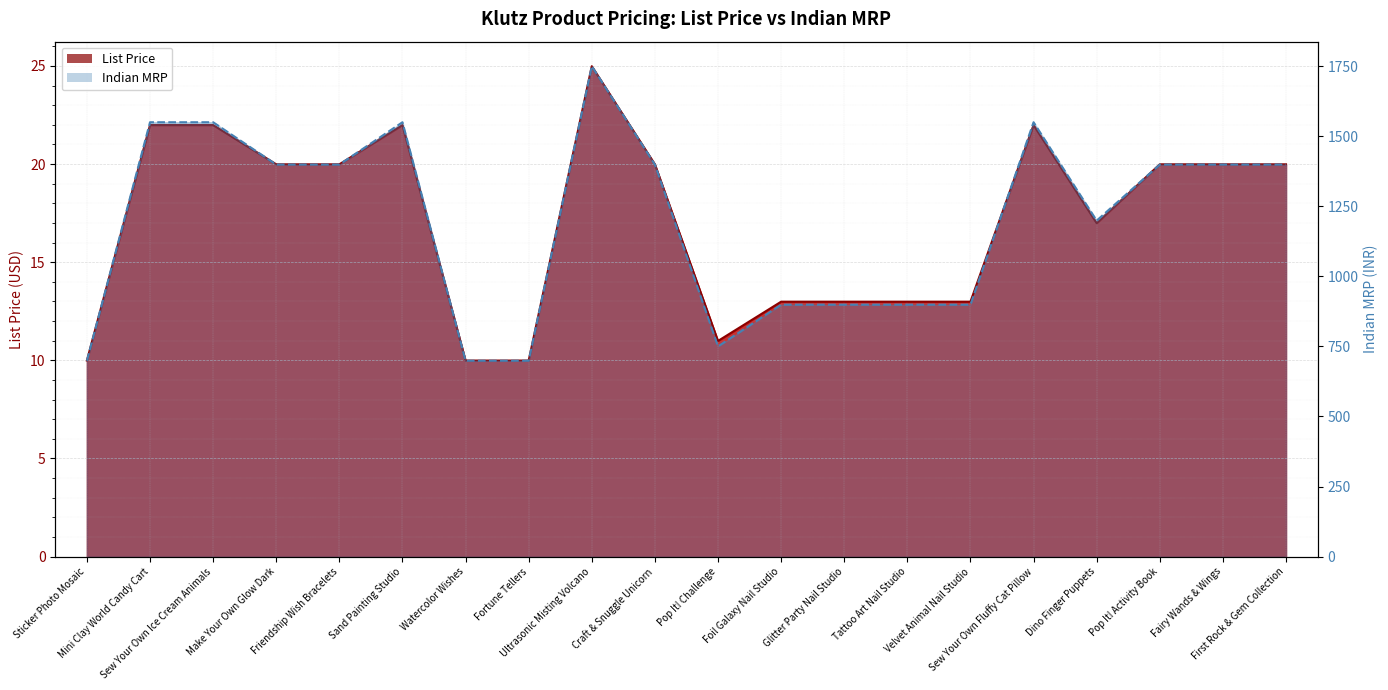

How many categories are shown in the chart?

20